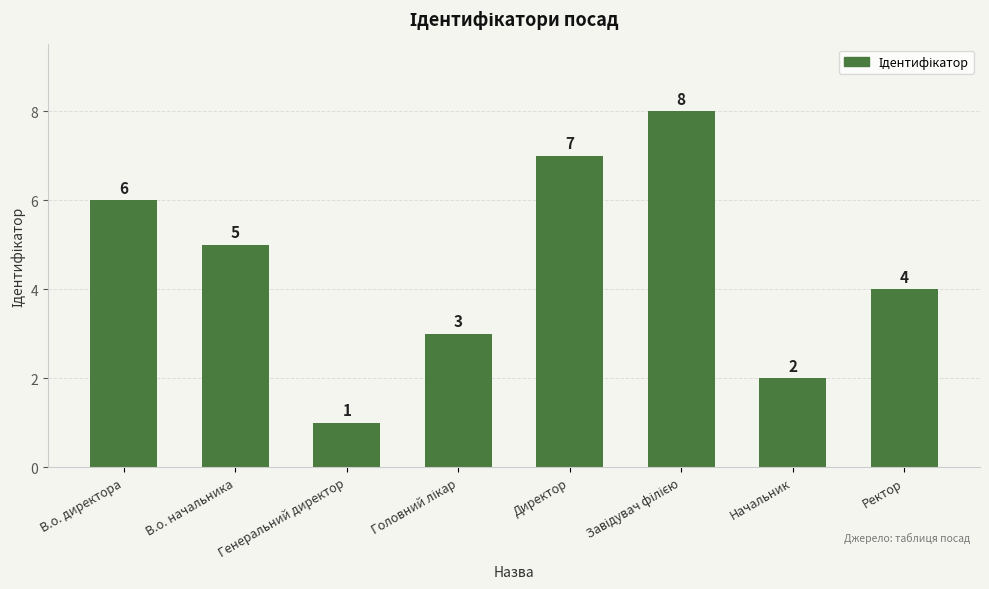

The chart shows a value of 7 at В.о. начальника. True or false?

False